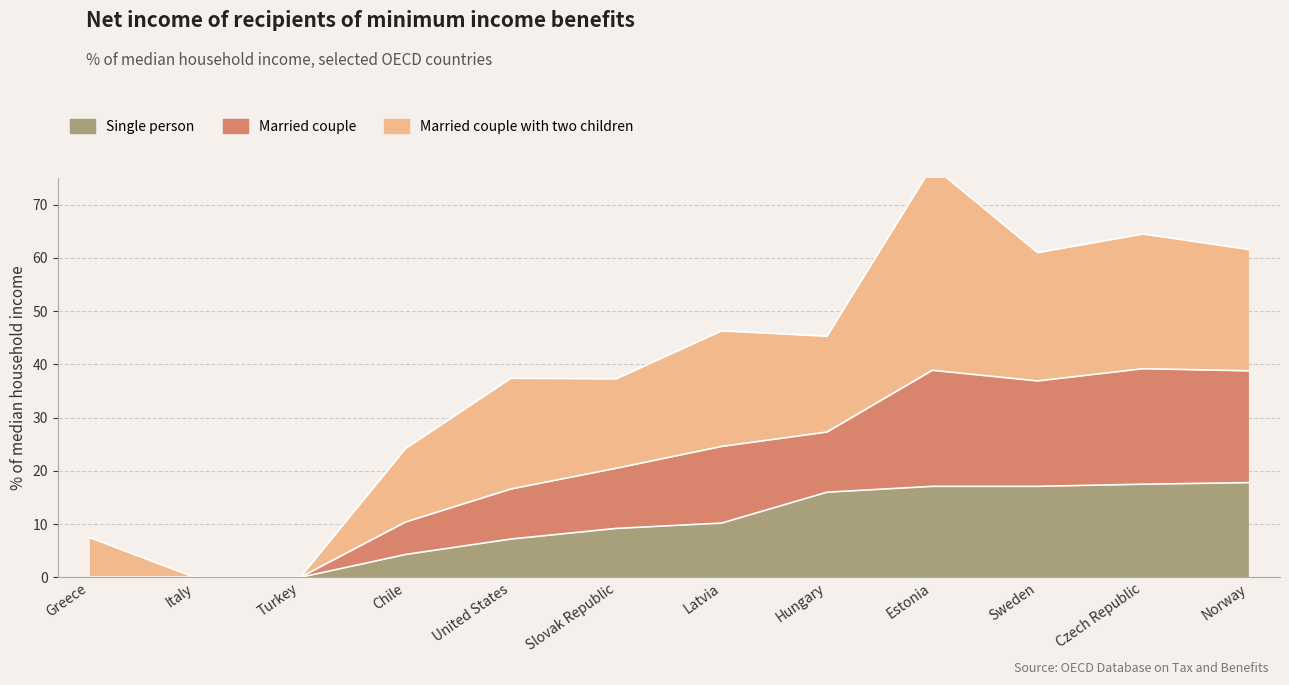

Is it true that Married couple equals 65.0 at Estonia?

False